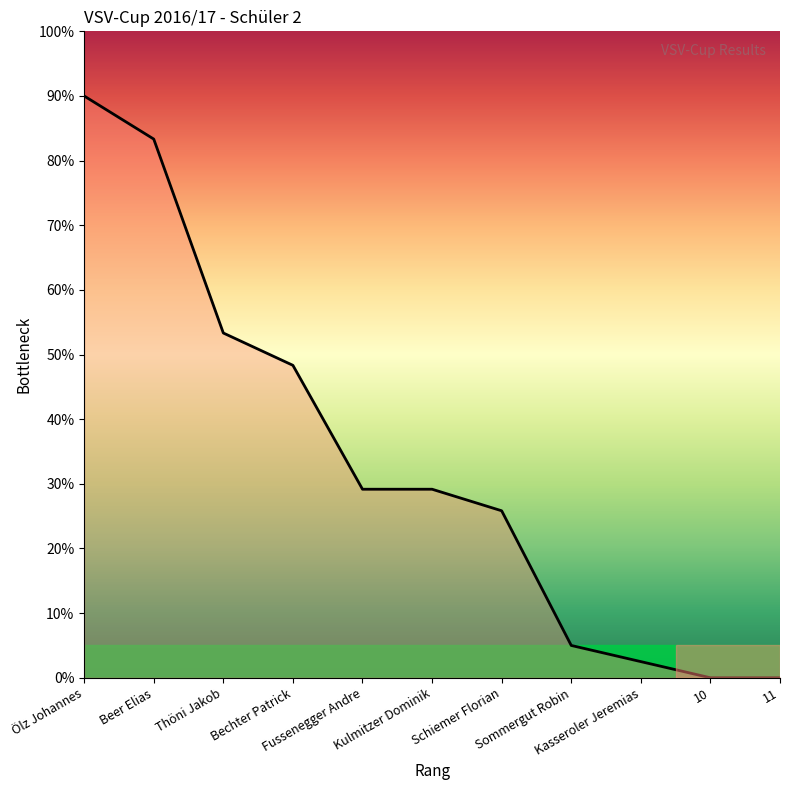

Does the chart display data point markers on the line(s)?

No